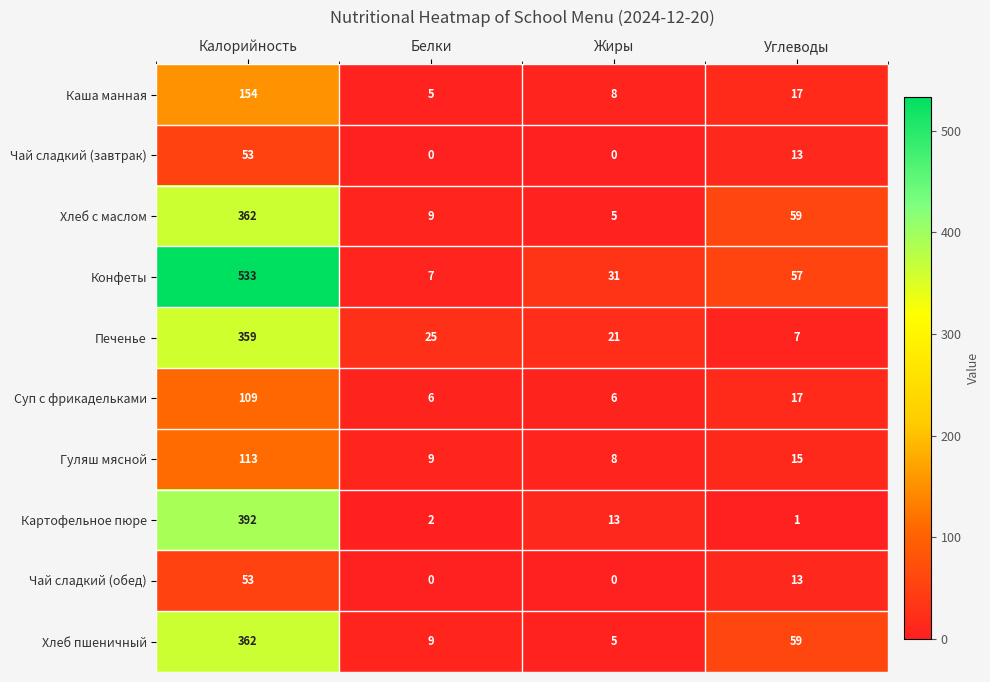

How many data points in Гуляш мясной are less than 15?

2